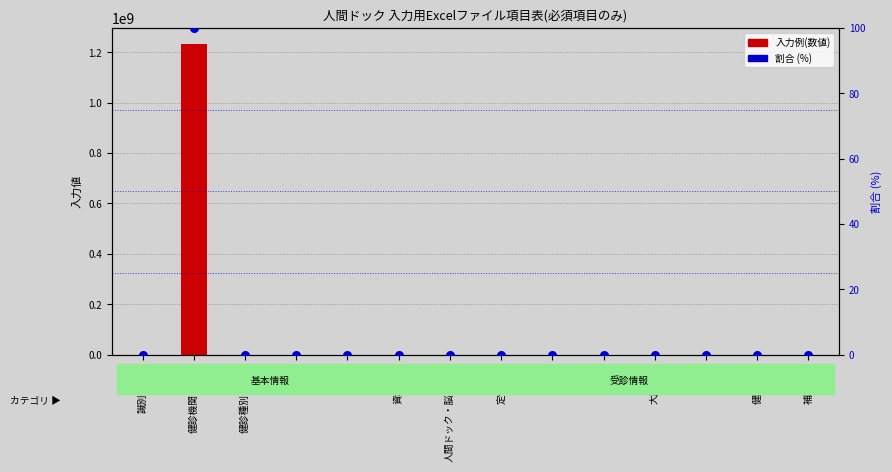

Which series reaches the maximum Y coordinate?

入力例(数値)